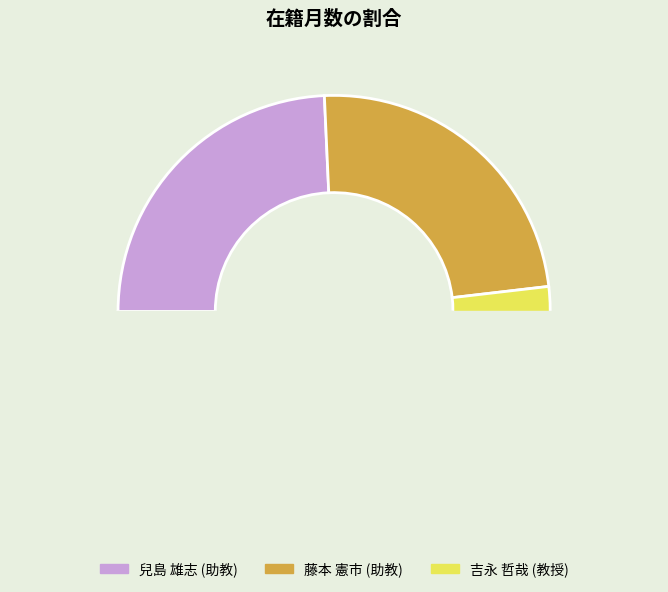

How many segments does this pie chart have?

3